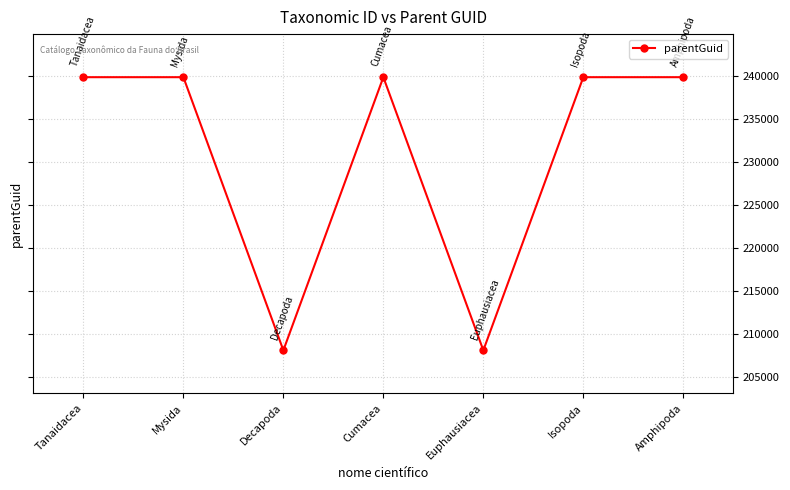

Does the chart have visible grid lines?

Yes